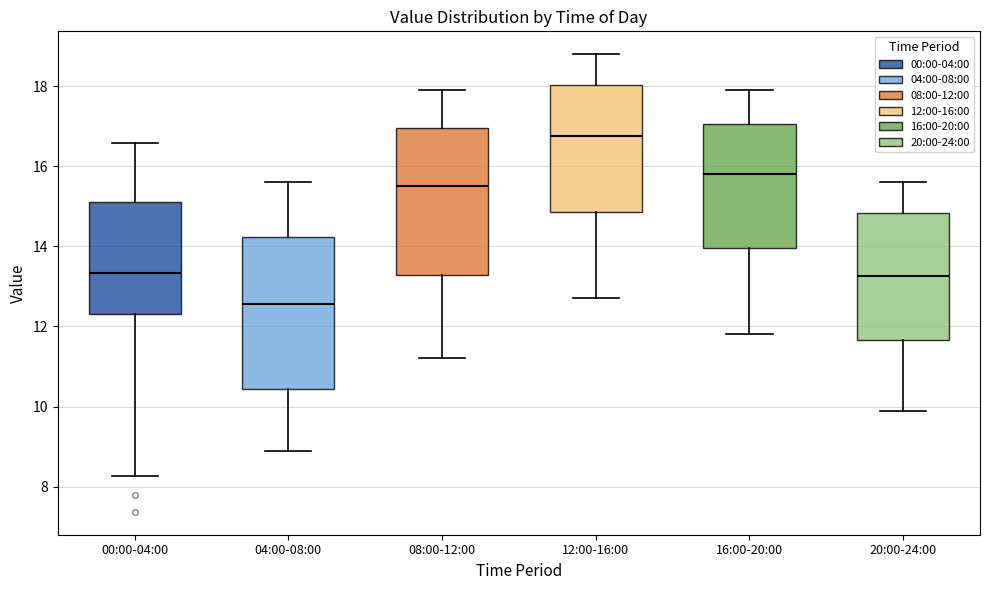

Reading left to right, transcribe this box plot: for each box, give where its median line is, the range the box spans, and where its two whiskers end, as read against the y-axis. The values are not printed on the chart, so give them approximately, as read against the axis.

00:00-04:00: median 13.4, box 12.4 to 15.2, whiskers 8.2 to 16.6
04:00-08:00: median 12.6, box 10.4 to 14.2, whiskers 9.0 to 15.6
08:00-12:00: median 15.6, box 13.2 to 17.0, whiskers 11.2 to 18.0
12:00-16:00: median 16.8, box 14.8 to 18.0, whiskers 12.8 to 18.8
16:00-20:00: median 15.8, box 14.0 to 17.0, whiskers 11.8 to 18.0
20:00-24:00: median 13.2, box 11.6 to 14.8, whiskers 10.0 to 15.6